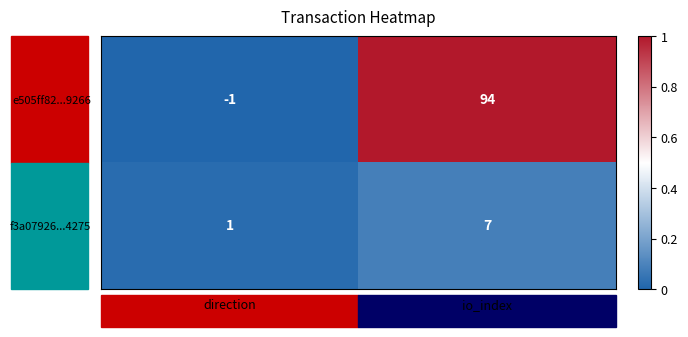

Count the number of data series in this chart.

2